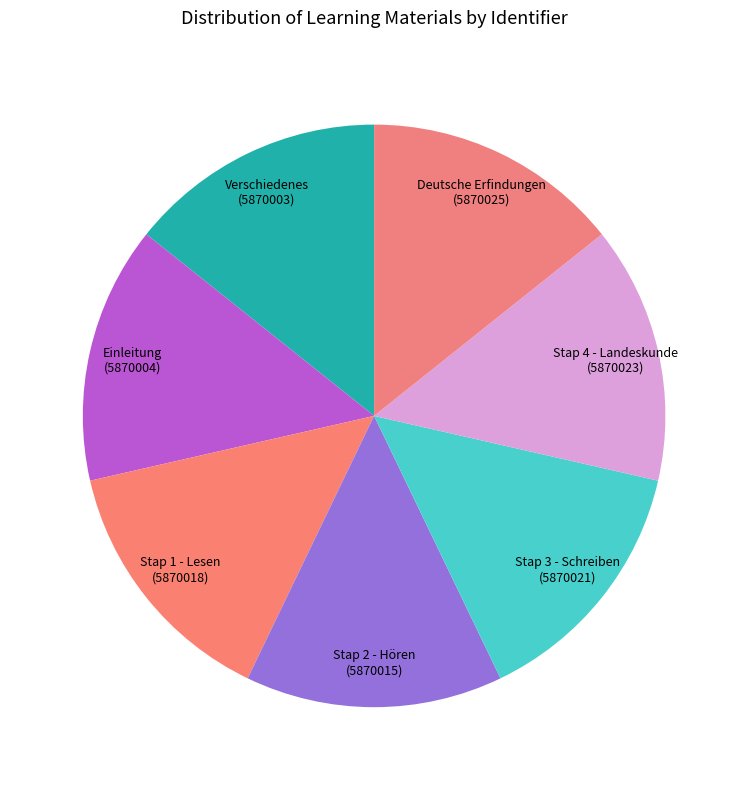

Approximately how many times larger is the value at Verschiedenes compared to Stap 1 - Lesen?

1.0